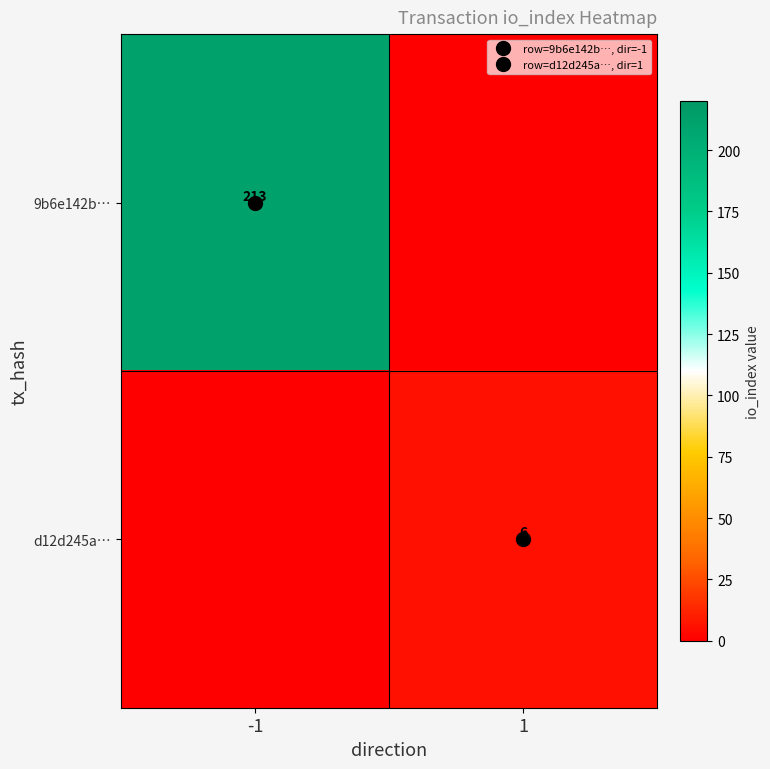

The d12d245a… series shows 10 at 1. True or false?

False